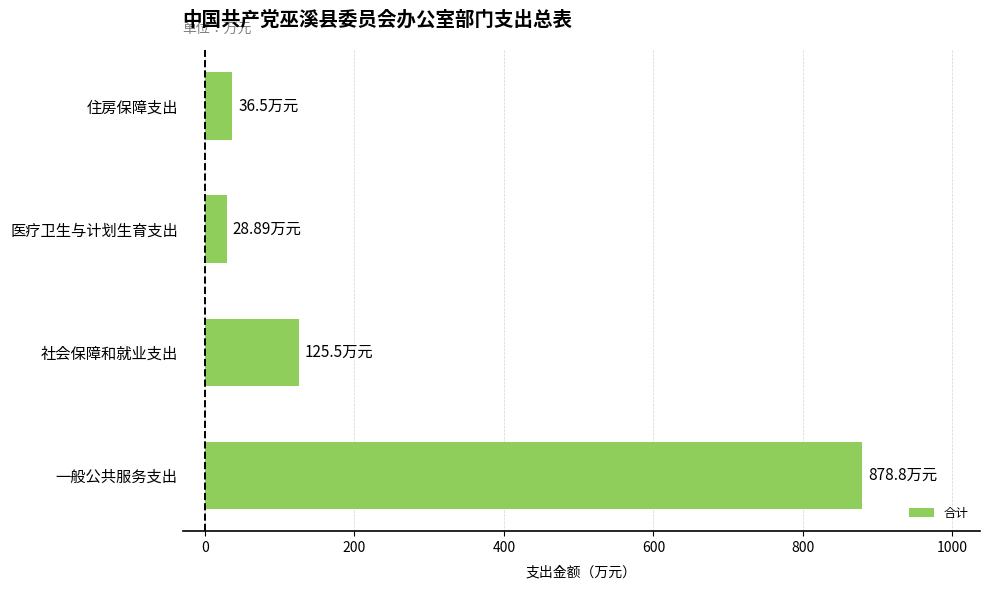

What is the change in value from 社会保障和就业支出 to 医疗卫生与计划生育支出?

-96.6